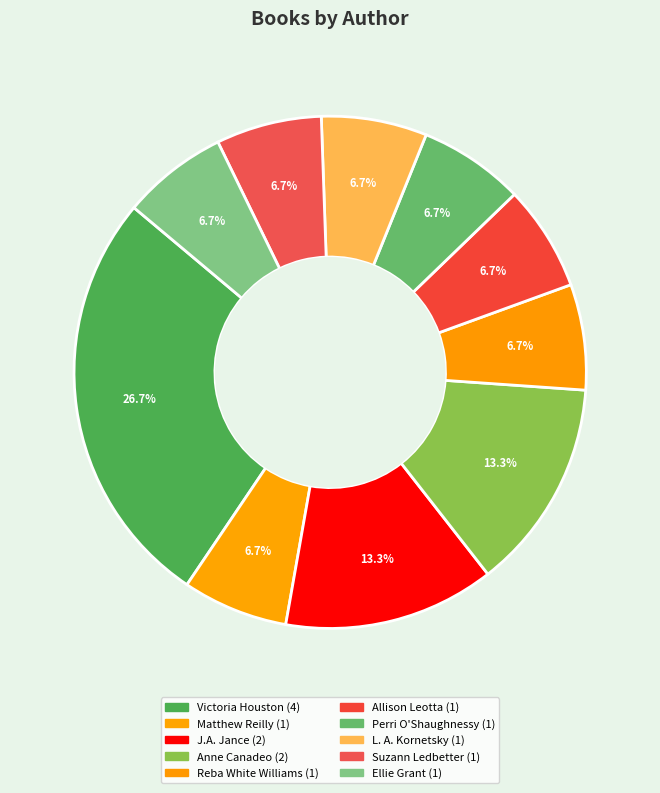

Count the number of slices in the pie.

10